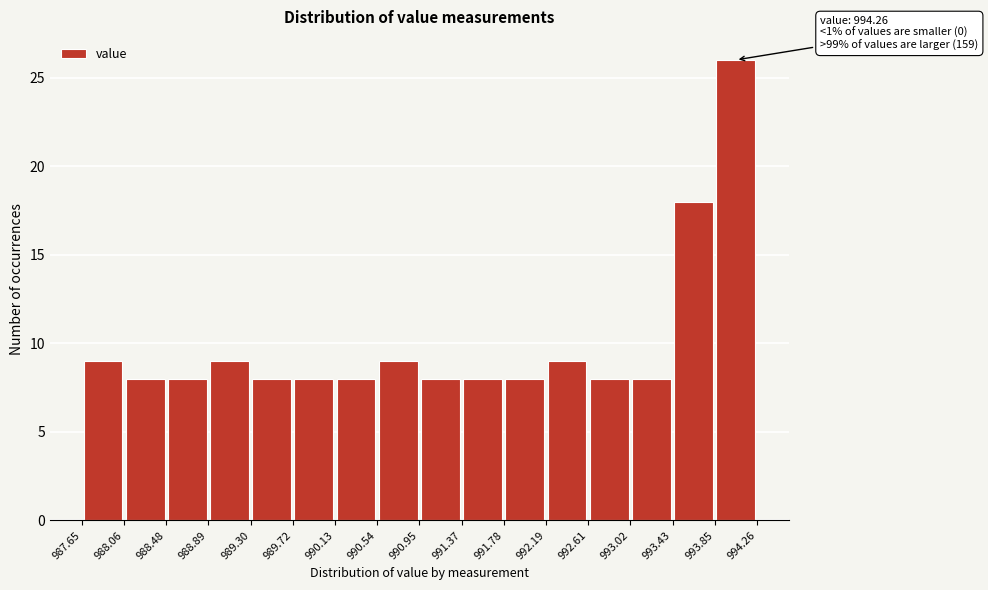

Which range on the x-axis has the tallest bar?

993.85 to 994.26